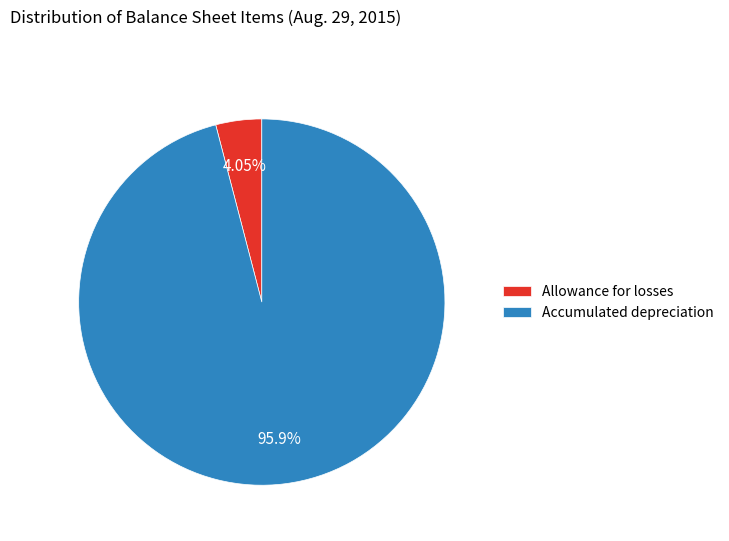

Combined, what portion of the pie is Allowance for losses and Accumulated depreciation?

100.0%